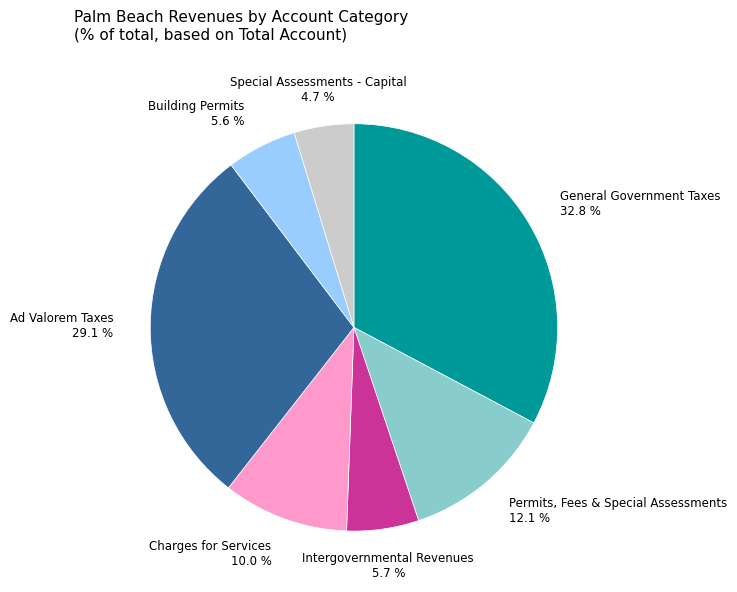

To the nearest percent, what is the difference between the largest and smallest slice percentages?

28%